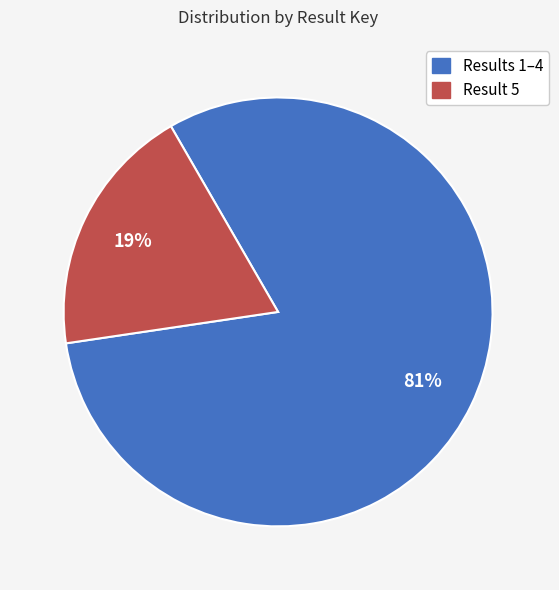

To the nearest percent, what is the difference between the largest and smallest slice percentages?

62%